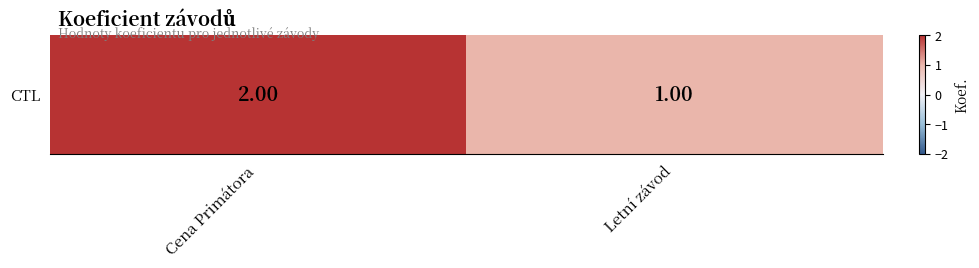

Approximately how many times larger is the value at Cena Primátora compared to Letní závod?

2.0